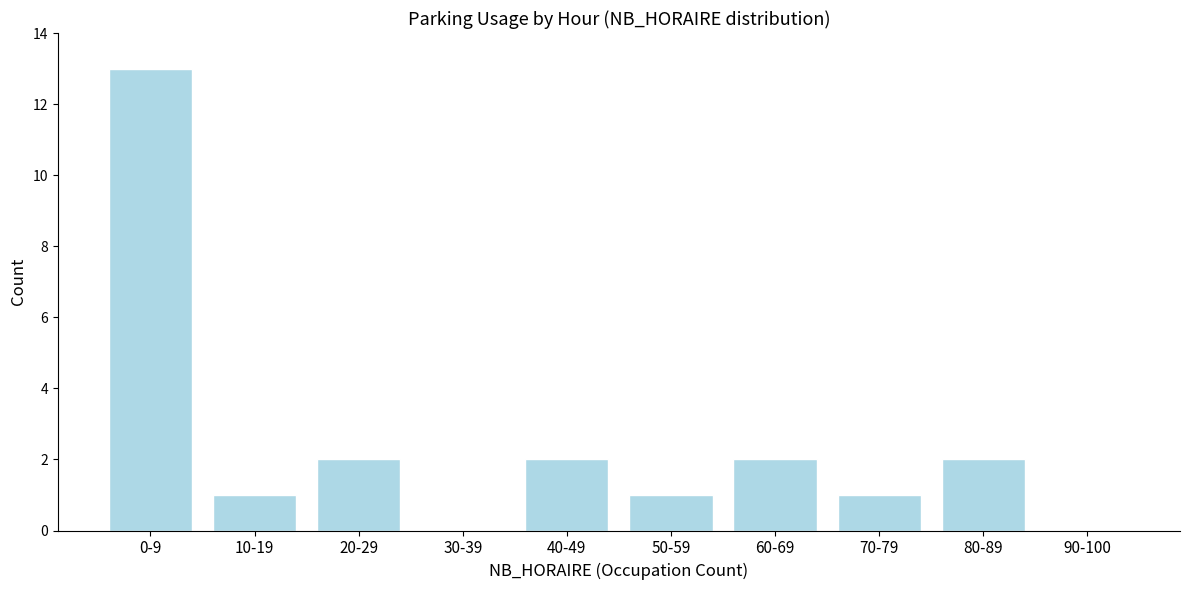

Reading left to right, list all the values displayed in this chart.

0-9=13	10-19=1	20-29=2	30-39=0	40-49=2	50-59=1	60-69=2	70-79=1	80-89=2	90-100=0